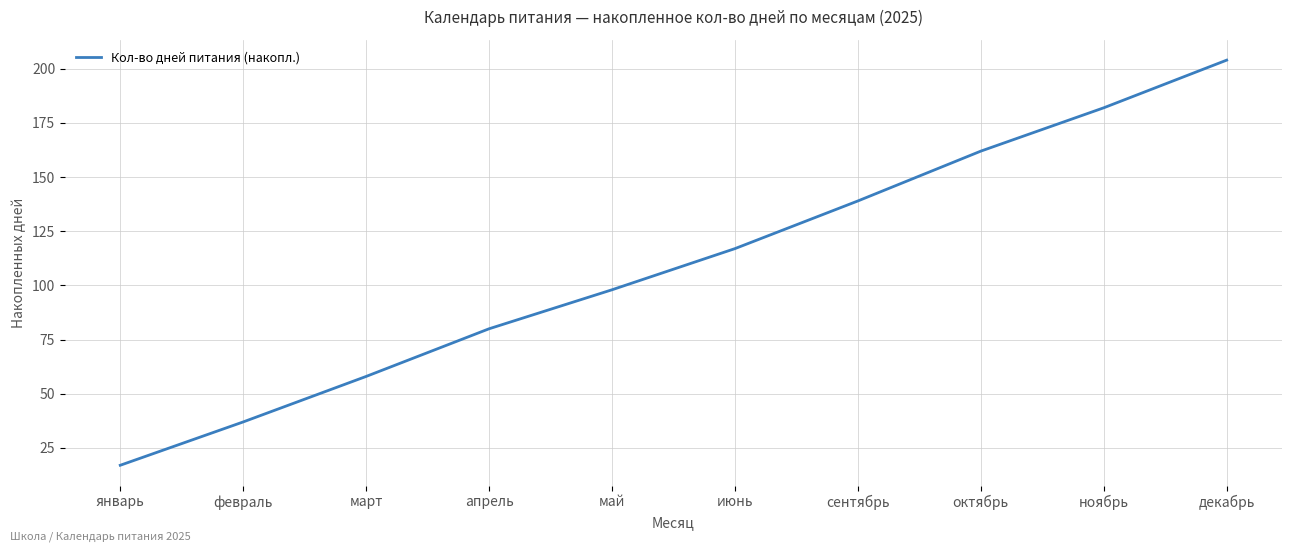

At which category does the chart reach its minimum across all series?

январь